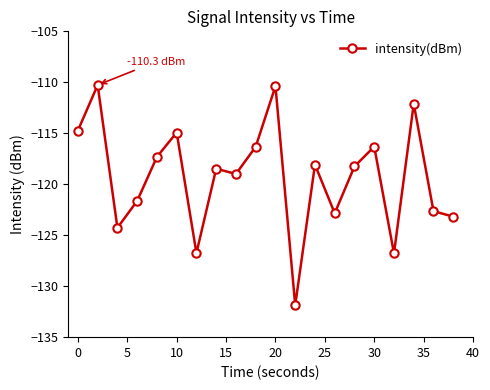

What is the minimum value shown in the chart?

-131.9